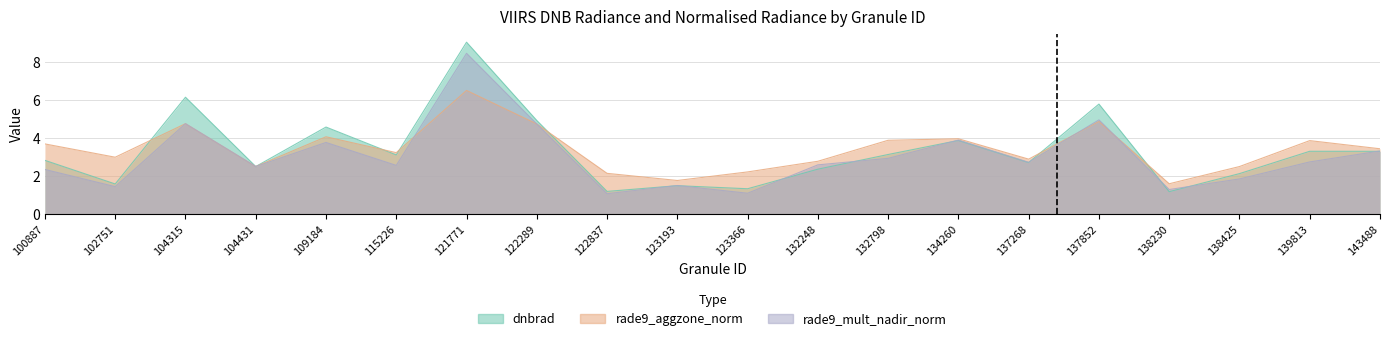

Reading left to right, transcribe all the data shown in this chart.

dnbrad: 100887=2.8	102751=1.6	104315=6.2	104431=2.5	109184=4.6	115226=3.1	121771=9.1	122289=4.9	122837=1.2	123193=1.5	123366=1.3	132248=2.4	132798=3.1	134260=3.9	137268=2.7	137852=5.8	138230=1.2	138425=2.1	139813=3.3	143488=3.3
rade9_aggzone_norm: 100887=3.7	102751=3.0	104315=4.8	104431=2.5	109184=4.1	115226=3.2	121771=6.5	122289=4.8	122837=2.1	123193=1.8	123366=2.2	132248=2.8	132798=3.9	134260=4.0	137268=2.9	137852=4.9	138230=1.6	138425=2.5	139813=3.9	143488=3.4
rade9_mult_nadir_norm: 100887=2.4	102751=1.4	104315=4.8	104431=2.5	109184=3.8	115226=2.6	121771=8.5	122289=4.8	122837=1.1	123193=1.5	123366=1.1	132248=2.6	132798=2.9	134260=3.9	137268=2.7	137852=5.0	138230=1.3	138425=1.8	139813=2.7	143488=3.3